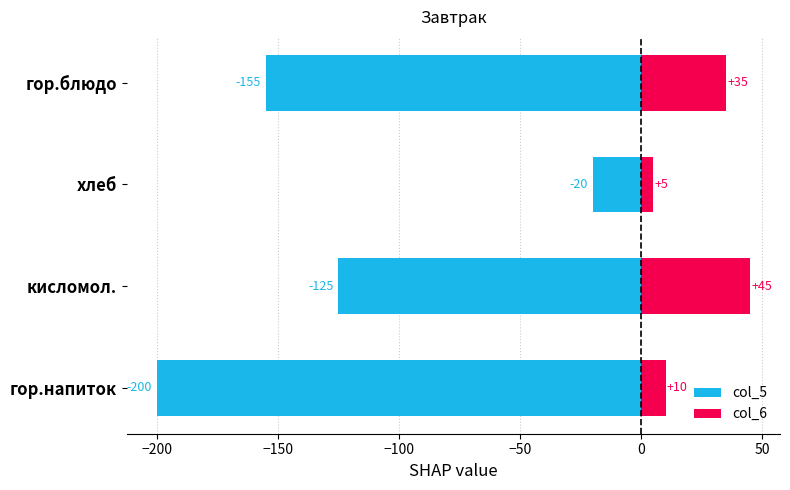

At how many categories does at least one series exceed -179?

4